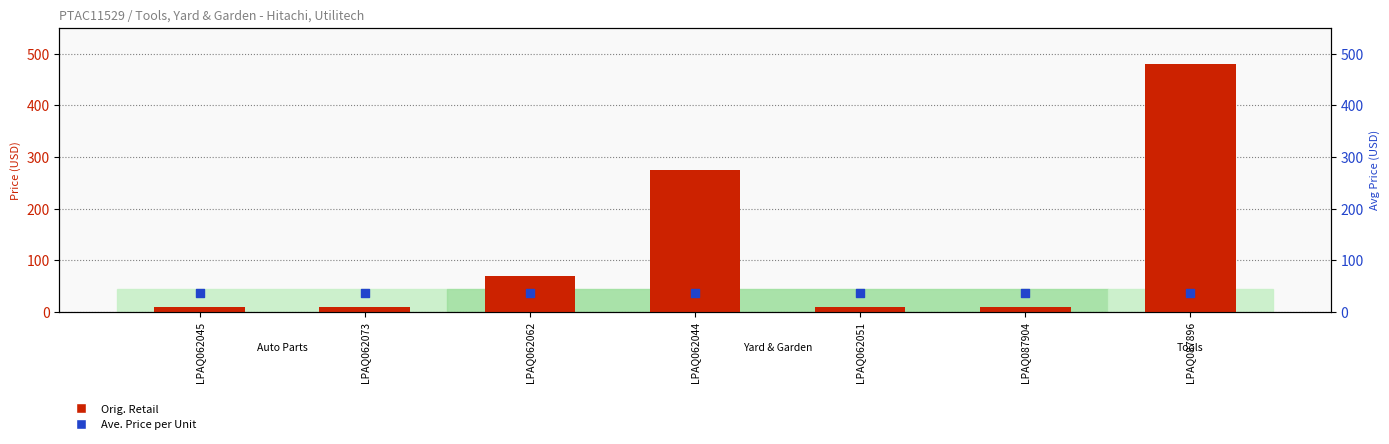

At how many categories does at least one series exceed 59?

3